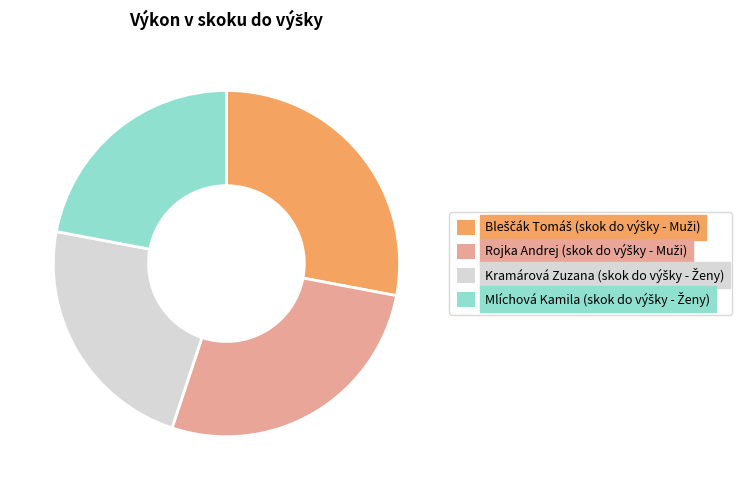

Is there a majority slice in this chart?

No